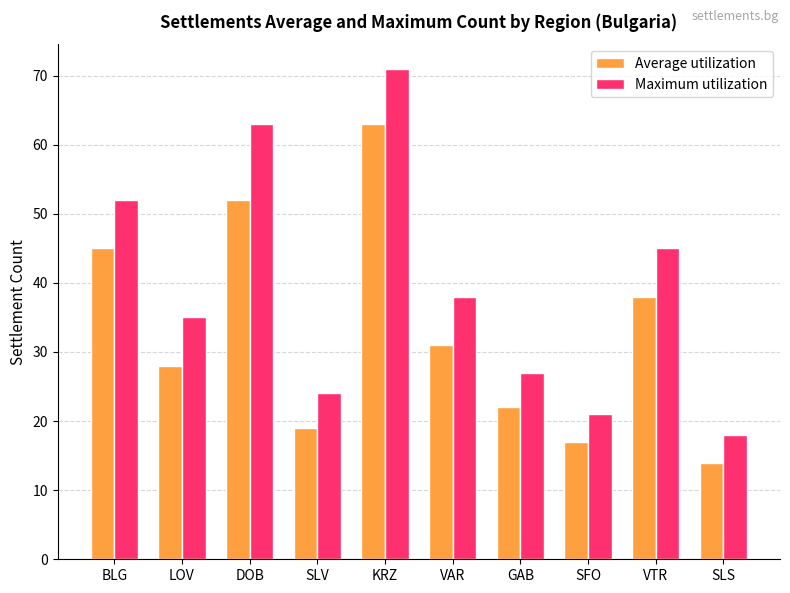

Where does the Maximum utilization series first go above 38?

BLG